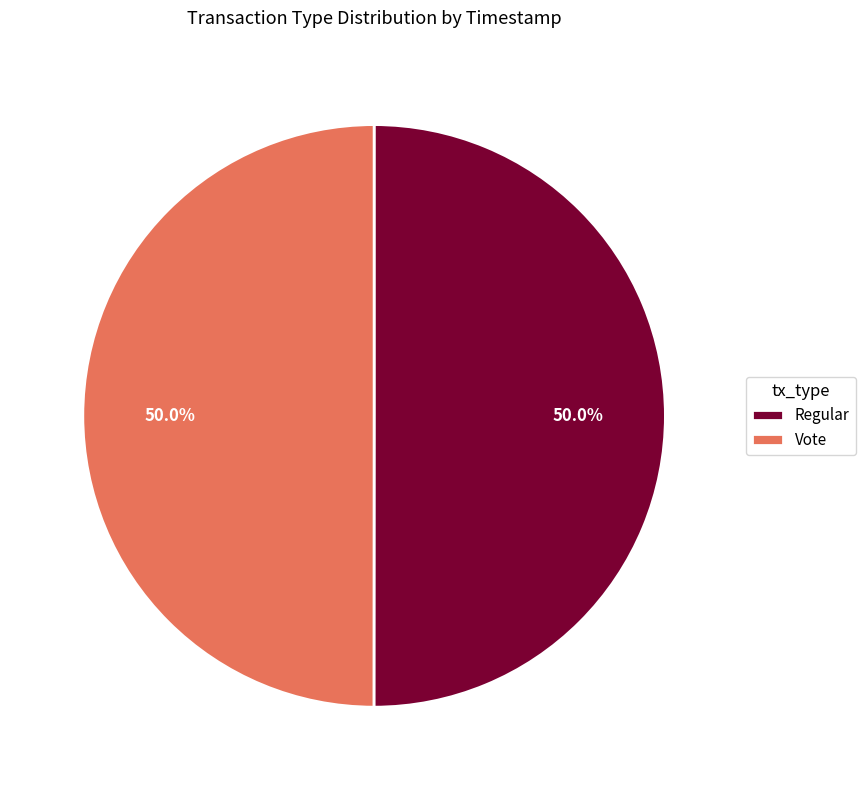

What portion of the pie excludes Vote?

50.0%